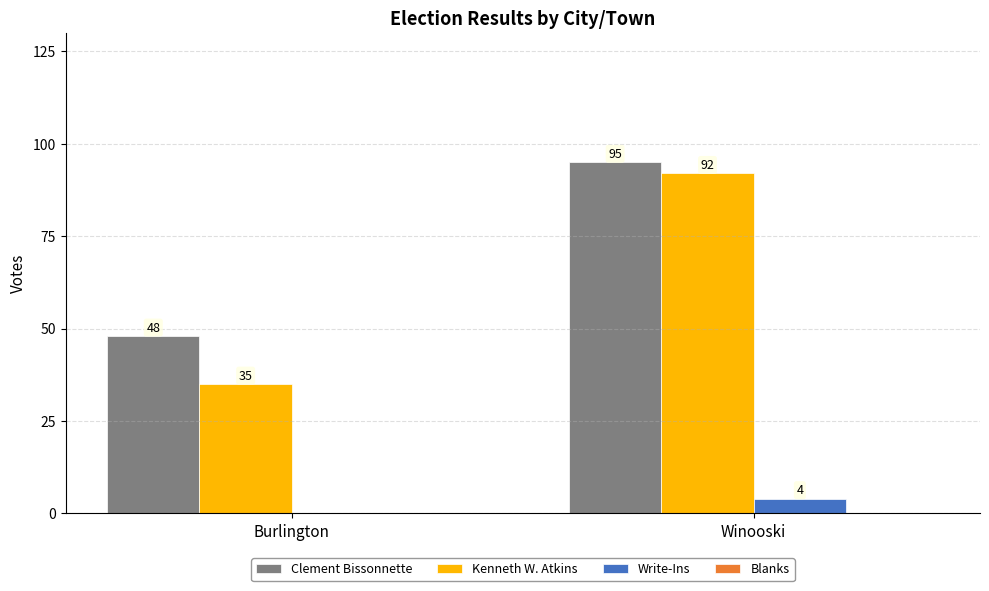

Count the Clement Bissonnette values in the range 48 to 95.

2